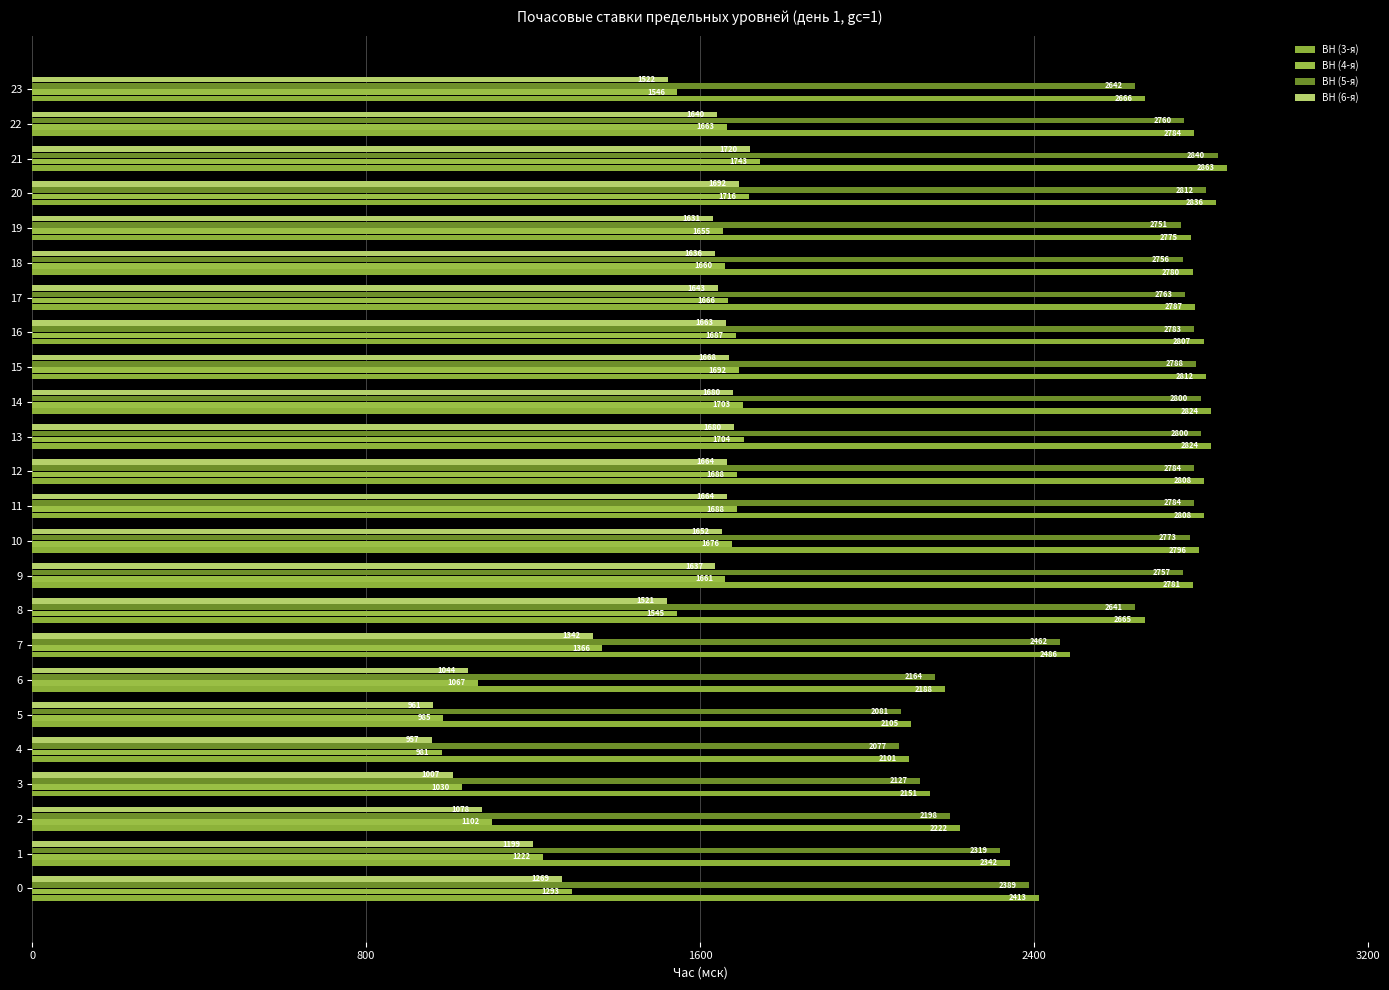

Count the number of categories in the chart.

24